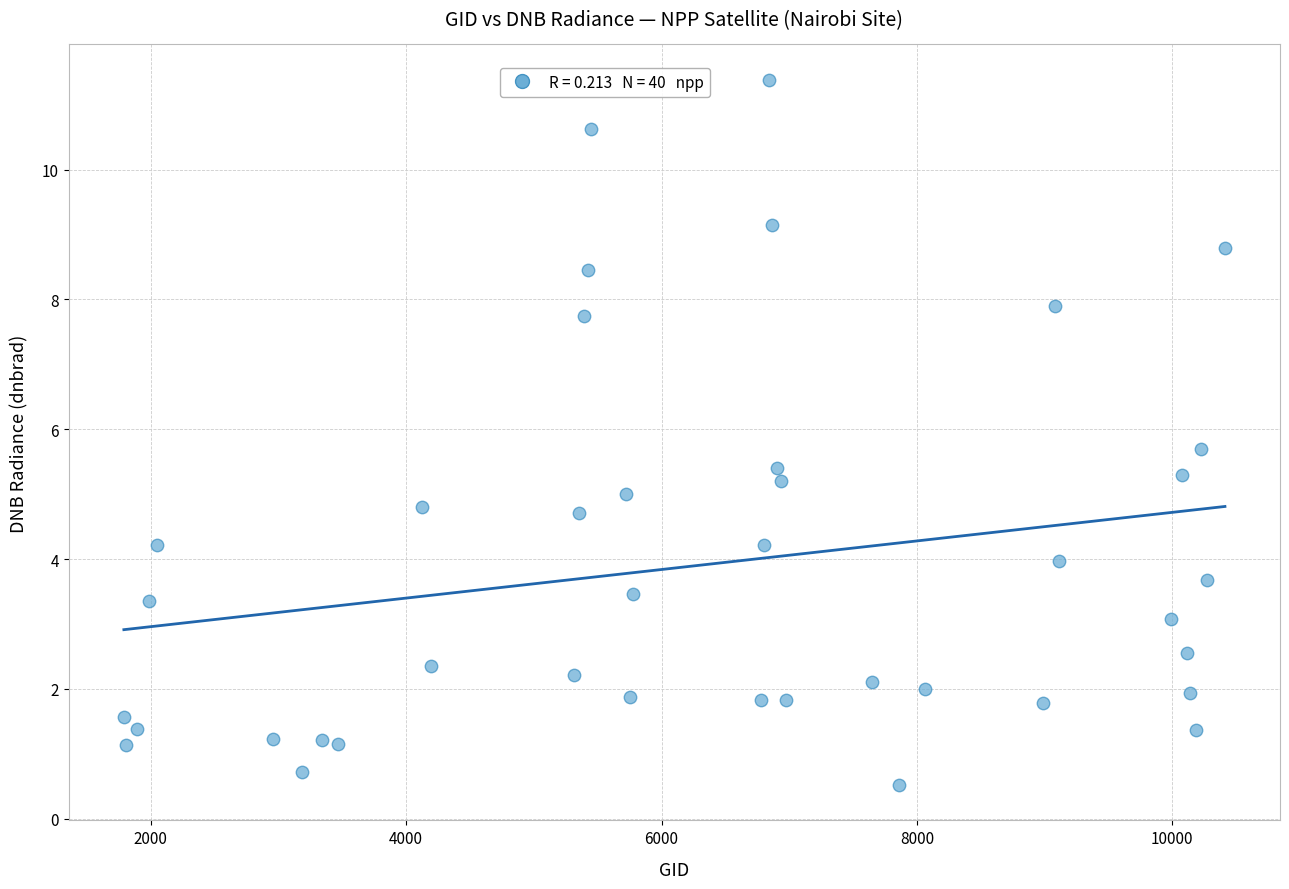

What is the range of X values (max minus min)?

8622.0